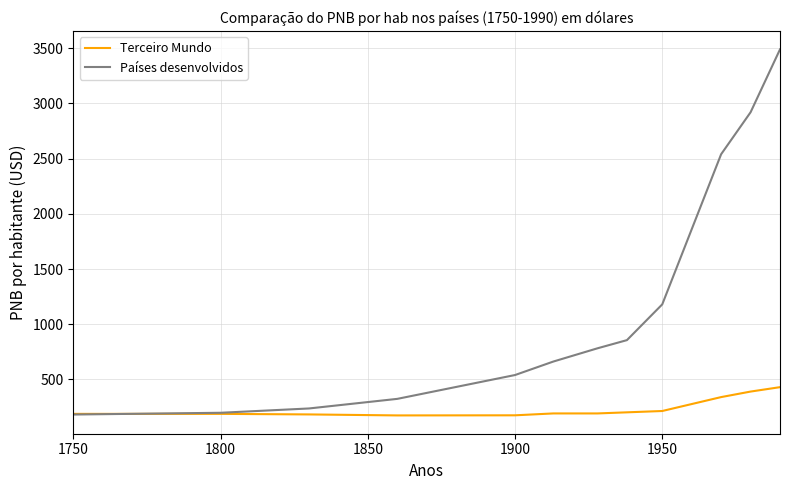

Rank the series by their average value, from highest to lowest.

Países desenvolvidos, Terceiro Mundo